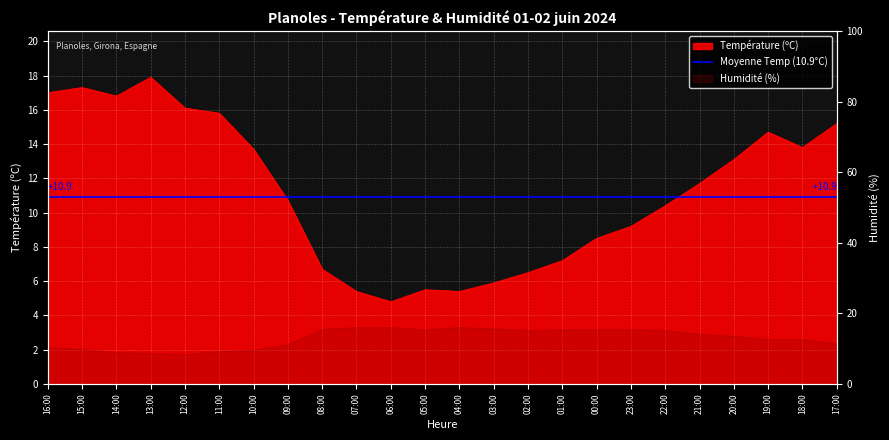

True or false: the data has more than 2 interior local peaks.

True